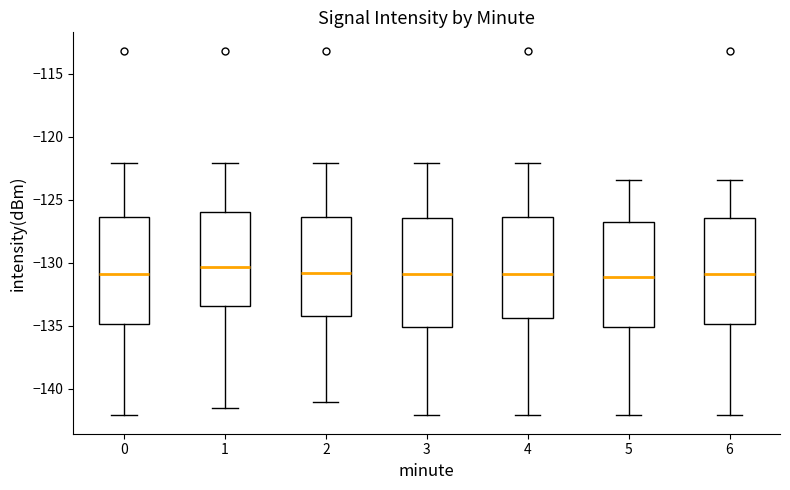

Where is the upper edge of the box at x = 0 on the y-axis? The values are not printed on the chart, so give them approximately, as read against the axis.

-126.5